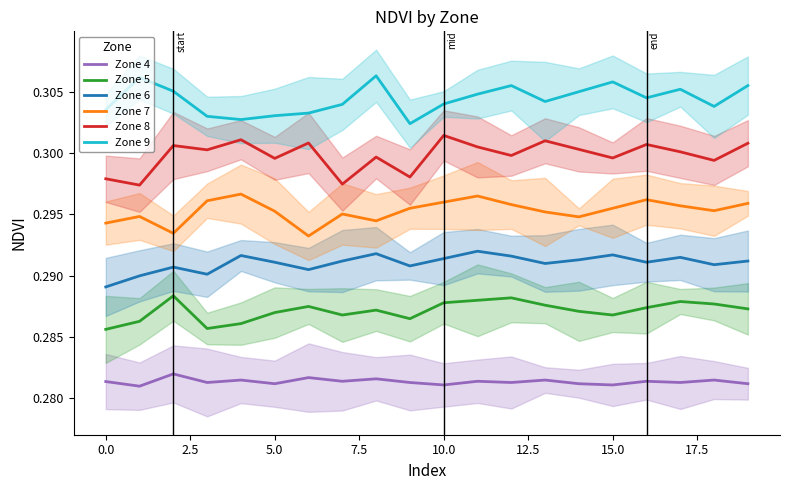

Which series has the largest range (max minus min)?

Zone 8